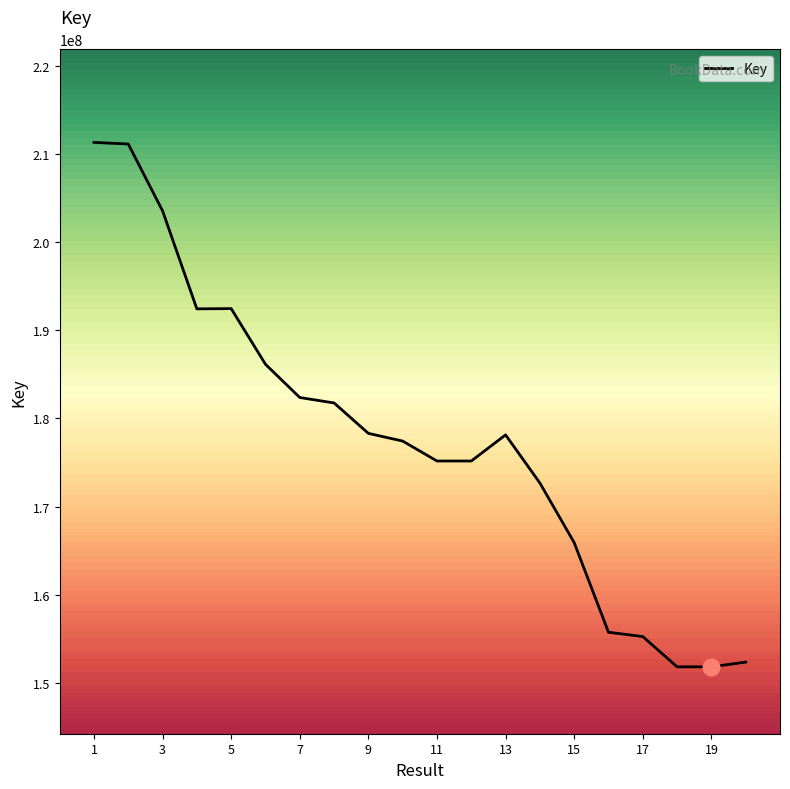

What is the maximum value shown in the chart?

211326019